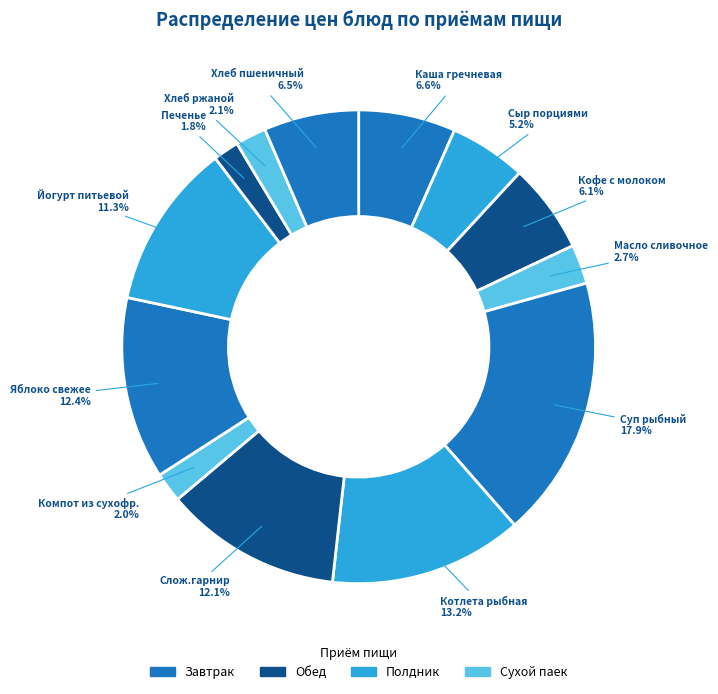

How many slices are in this pie chart?

13